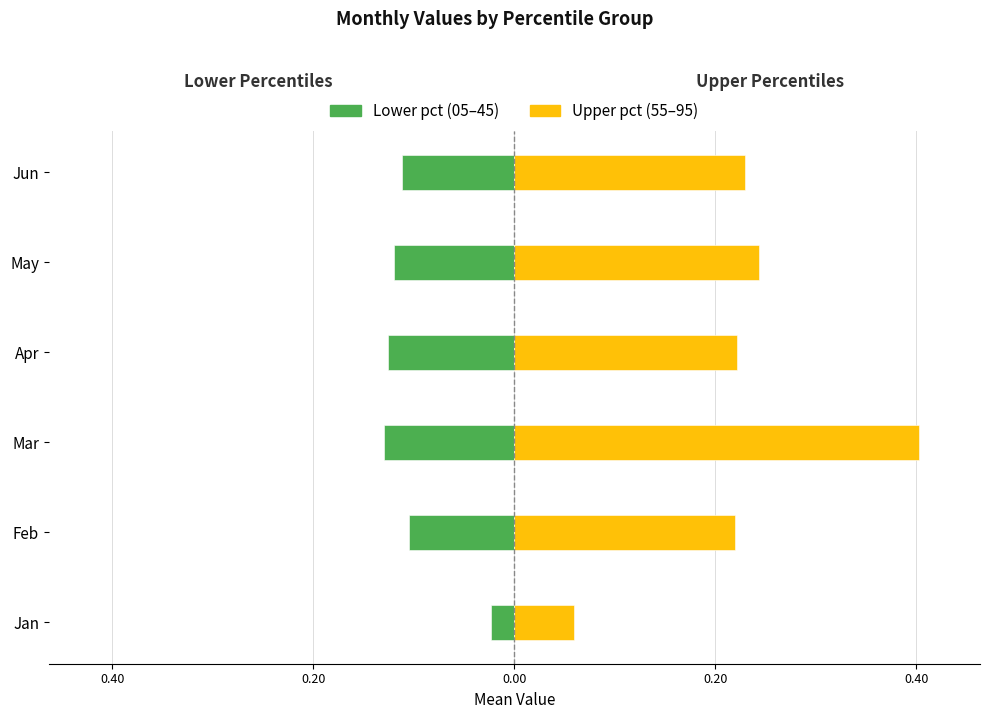

How many categories are shown in the chart?

6